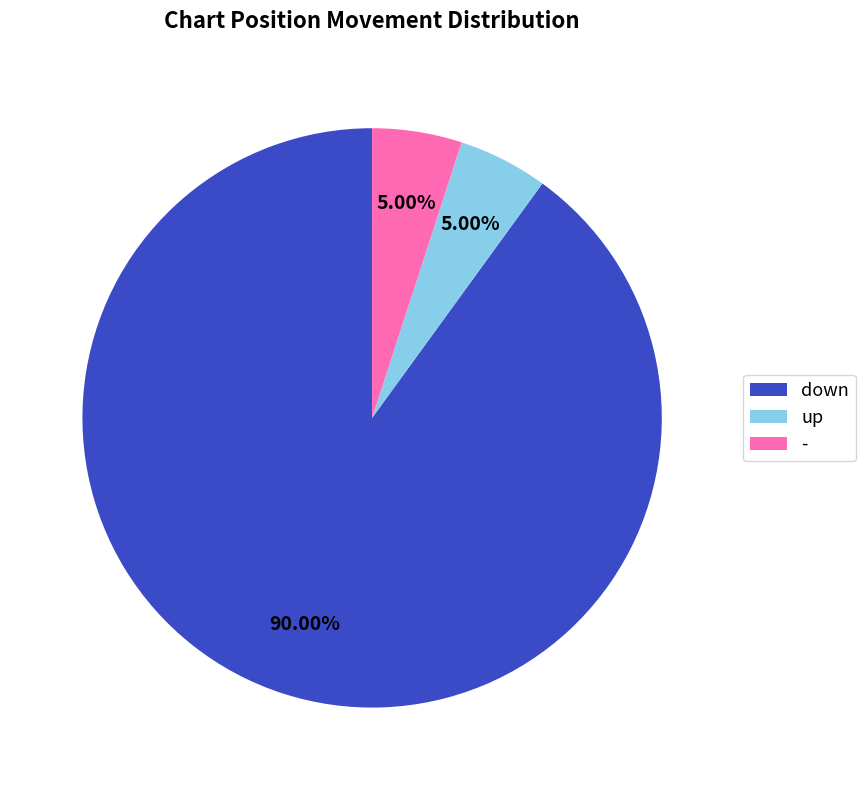

What is the majority slice?

down